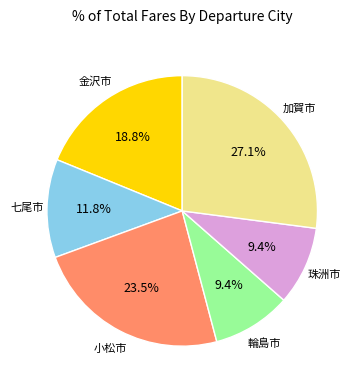

Combined, do 金沢市 and 七尾市 account for over 50%?

No